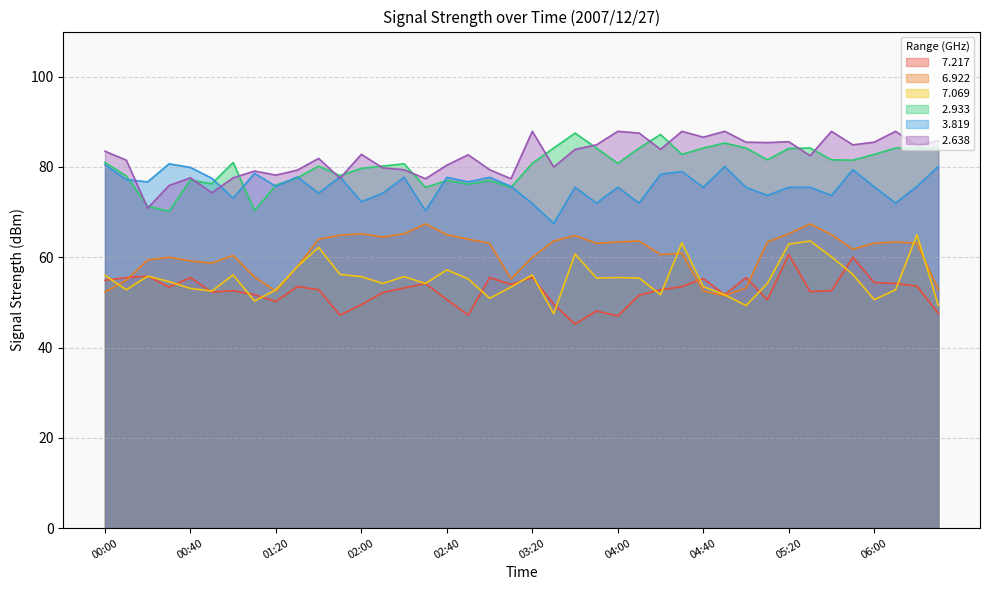

In   7.069, how many points are lower than both neighbors (excluding endpoints)?

11